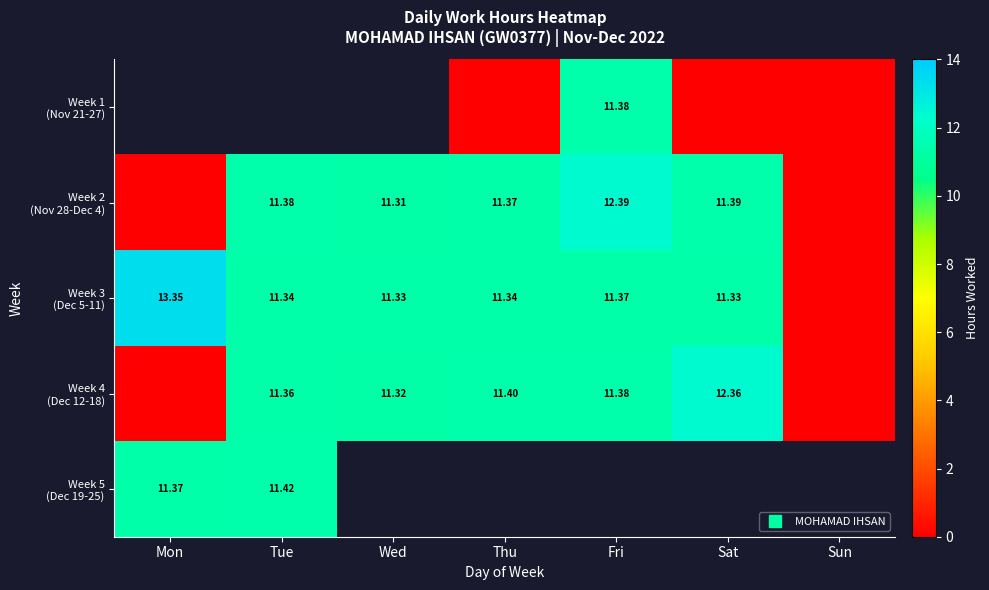

The Week 2 (Nov 28-Dec 4) series shows 18.1 at Thu. True or false?

False